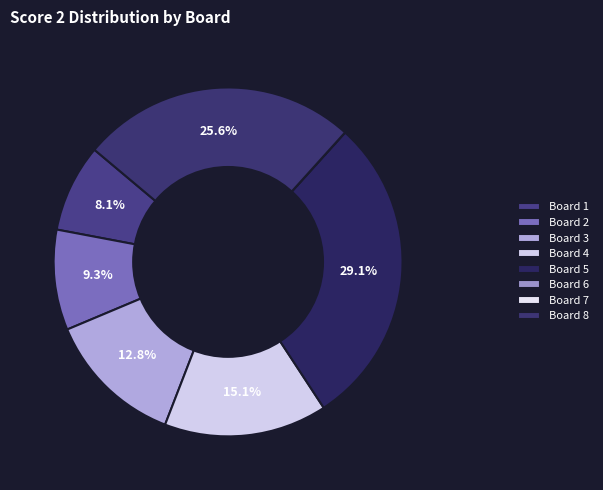

Which category has the smallest portion of the pie?

Board 6